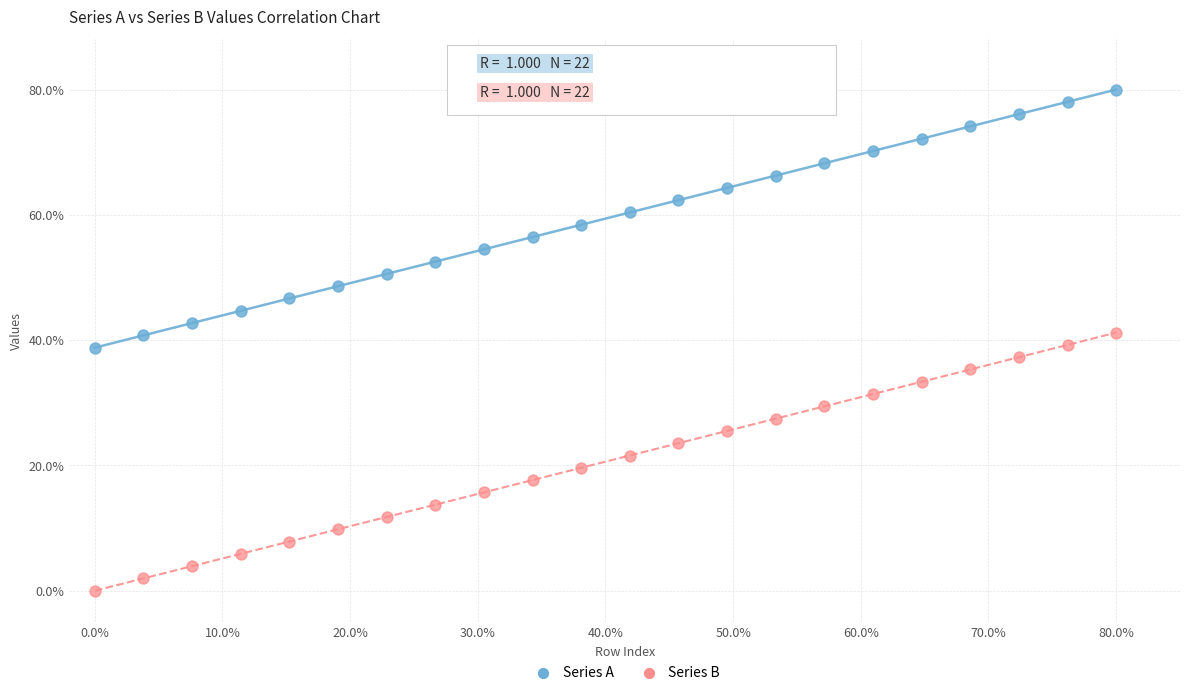

What are all the series names shown in the legend?

Series A, Series B